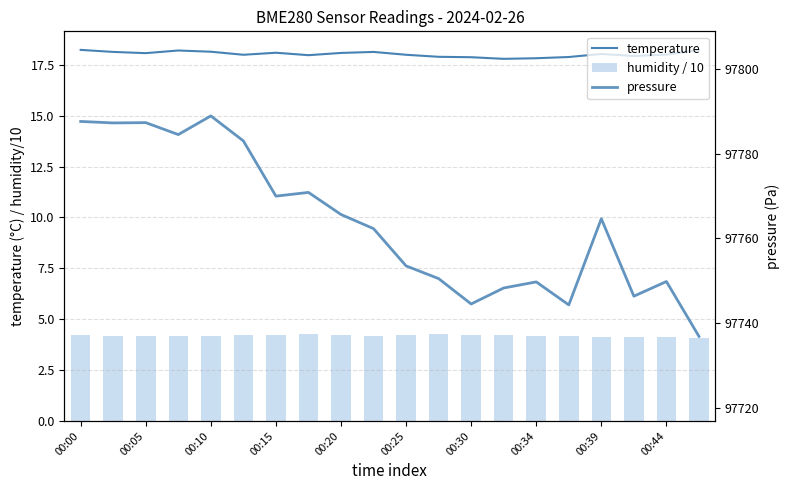

Is it true that temperature equals 18.2 at 00:15?

True